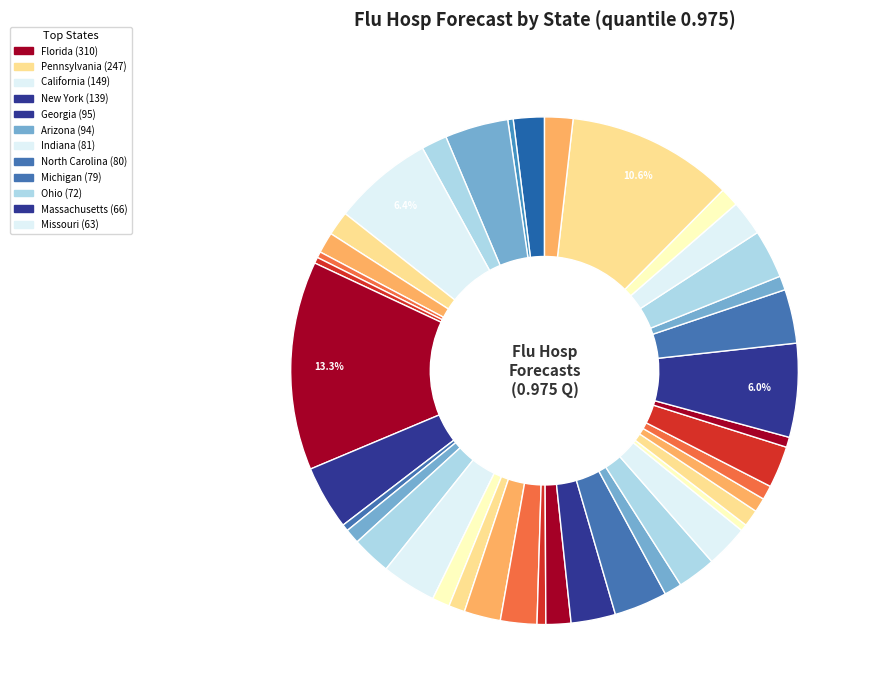

How many segments does this pie chart have?

40